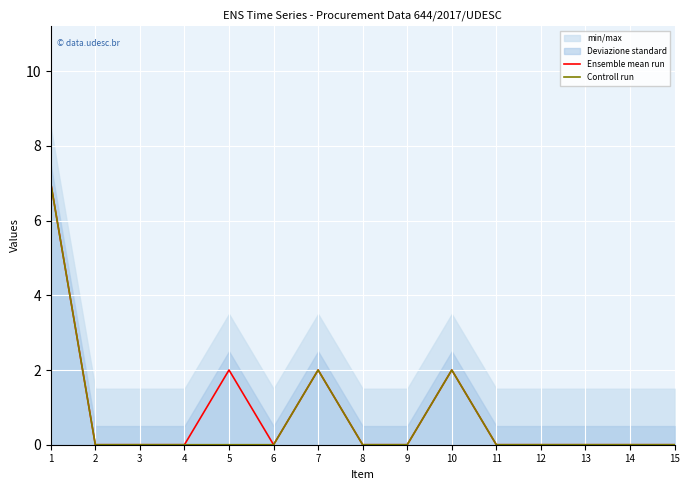

Rank the series by their maximum value, from highest to lowest.

Ensemble mean run, Controll run